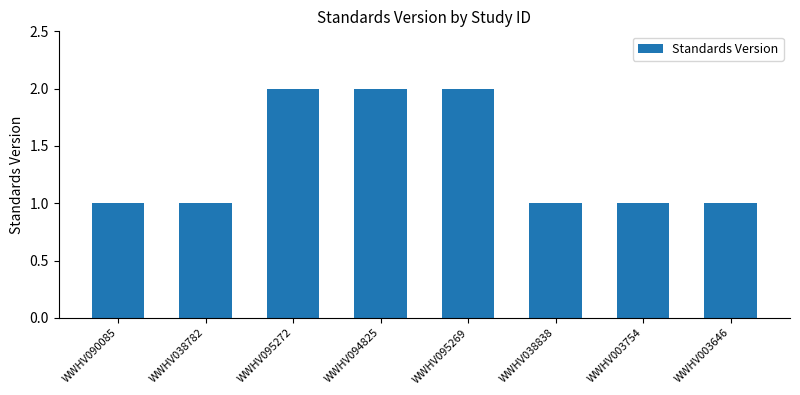

How many series are shown in this chart?

1